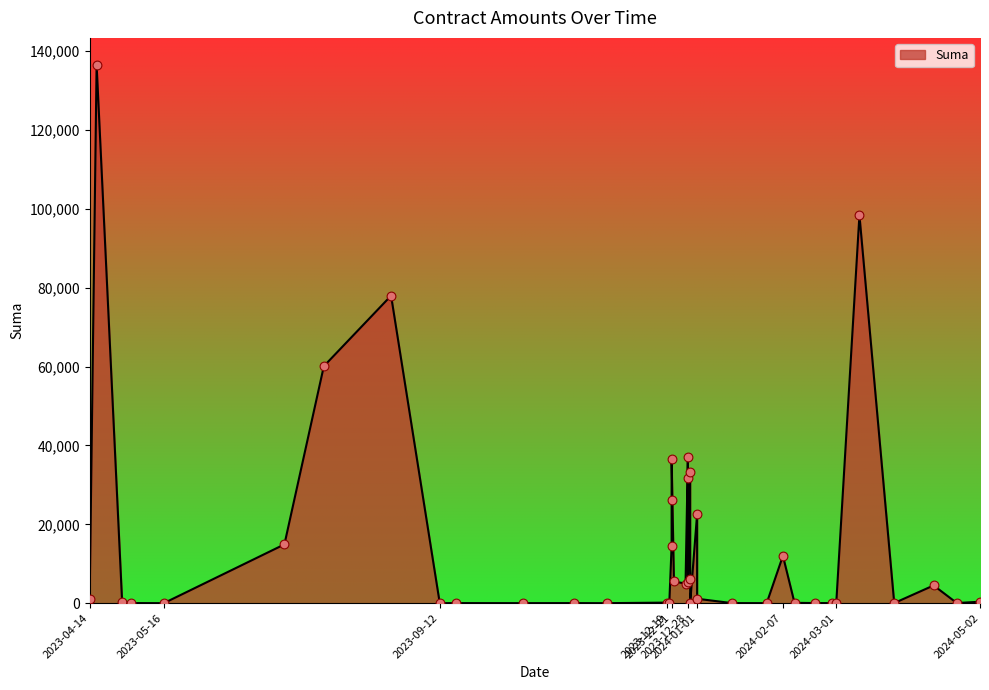

Between 2023-04-28 and 2024-05-02, which is larger?

2023-04-28